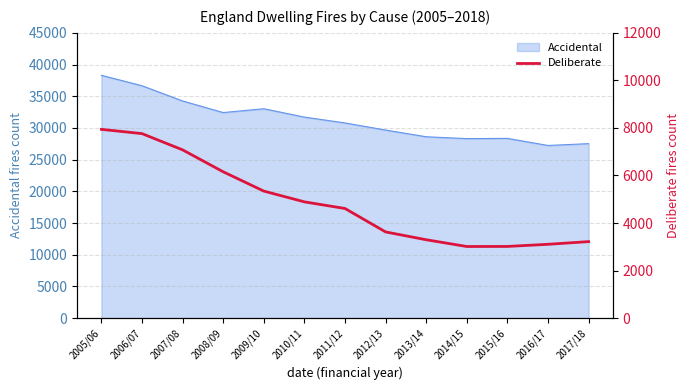

What is the label of the 8th point from the right?

2010/11